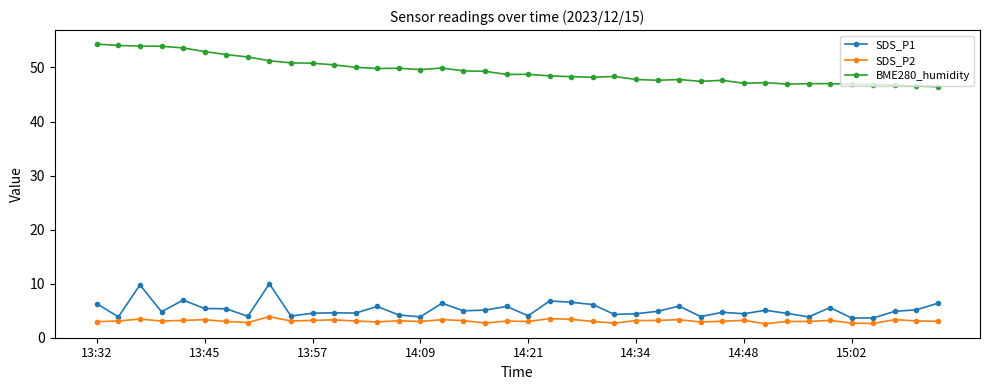

Which series has the largest total across all categories?

BME280_humidity